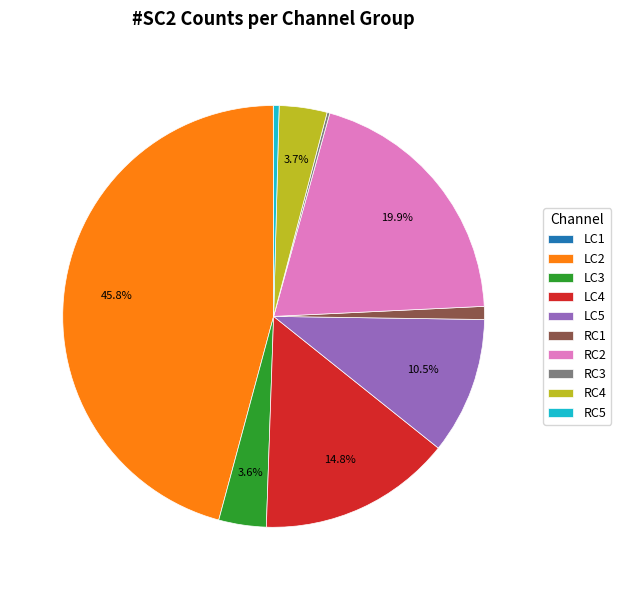

Which category has the biggest portion of the pie?

LC2